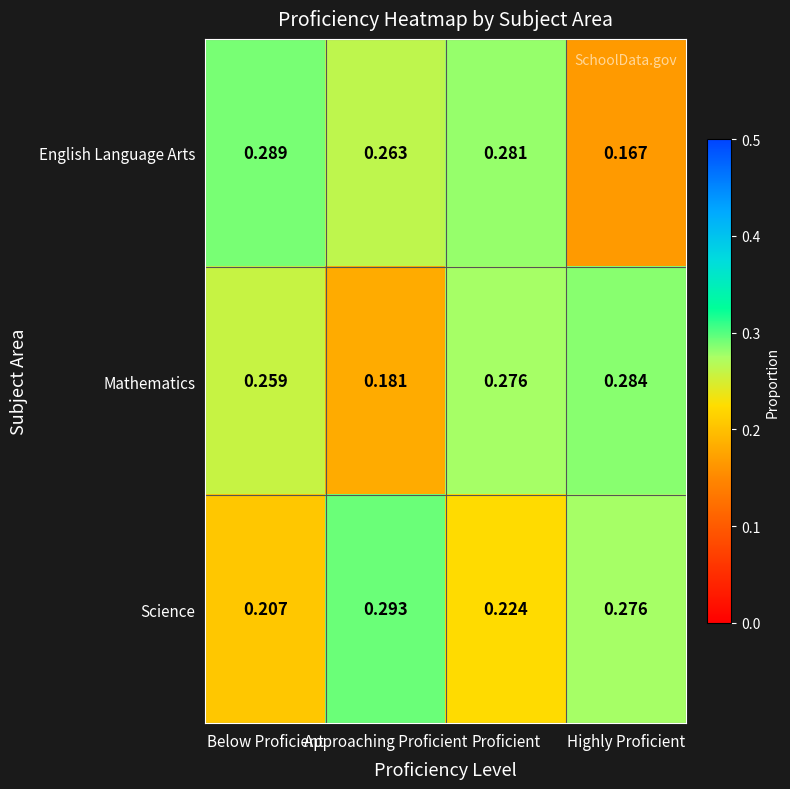

At which category is the sum across all series the highest?

Proficient